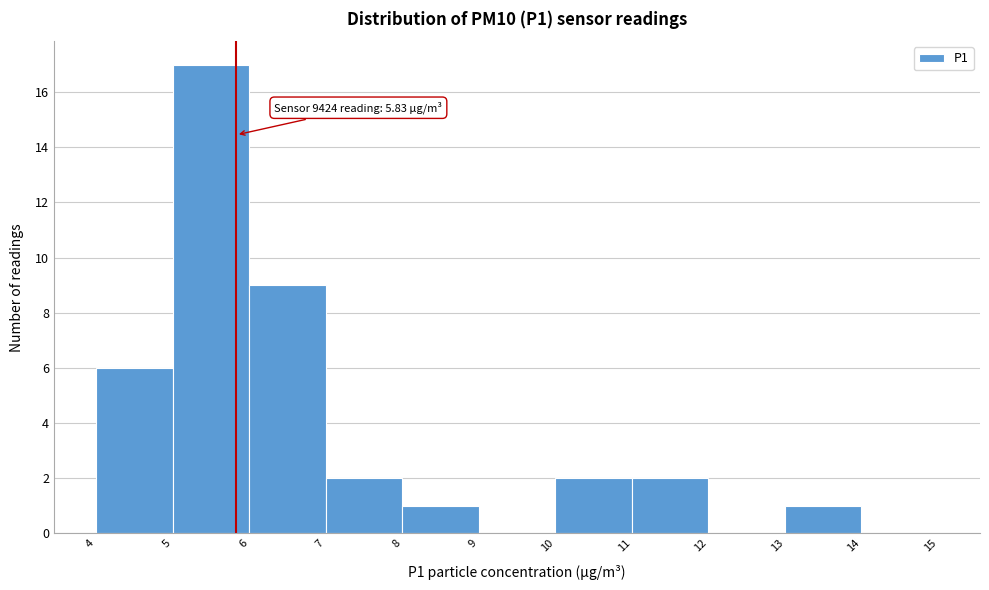

Which range on the x-axis has the tallest bar?

5 to 6